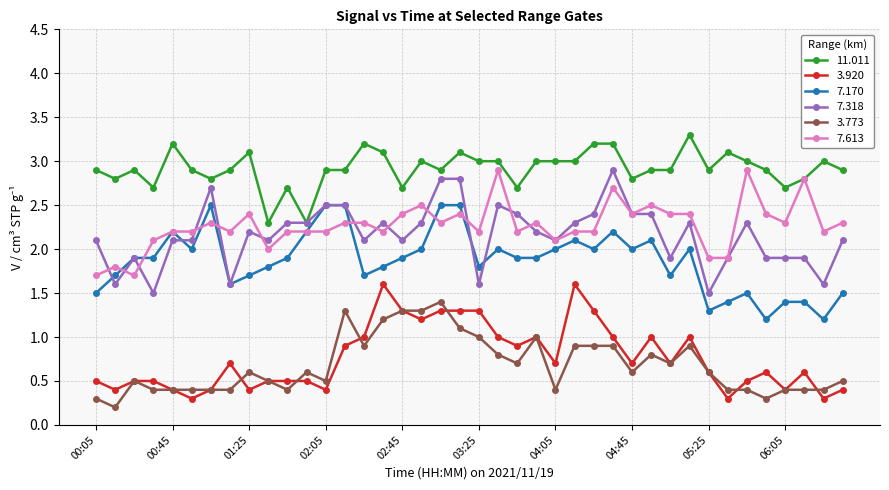

True or false: 7.318 and 3.920 intersect in this chart.

False